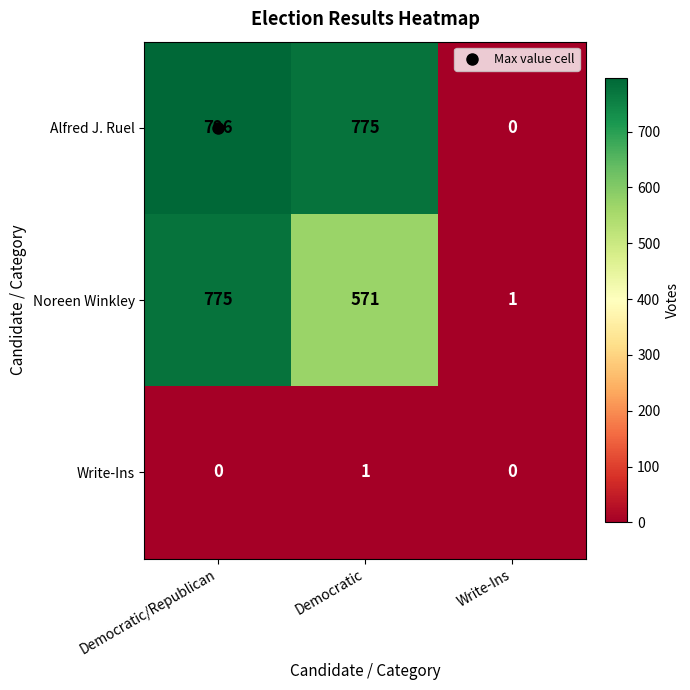

The Alfred J. Ruel series shows 775 at Democratic. True or false?

True